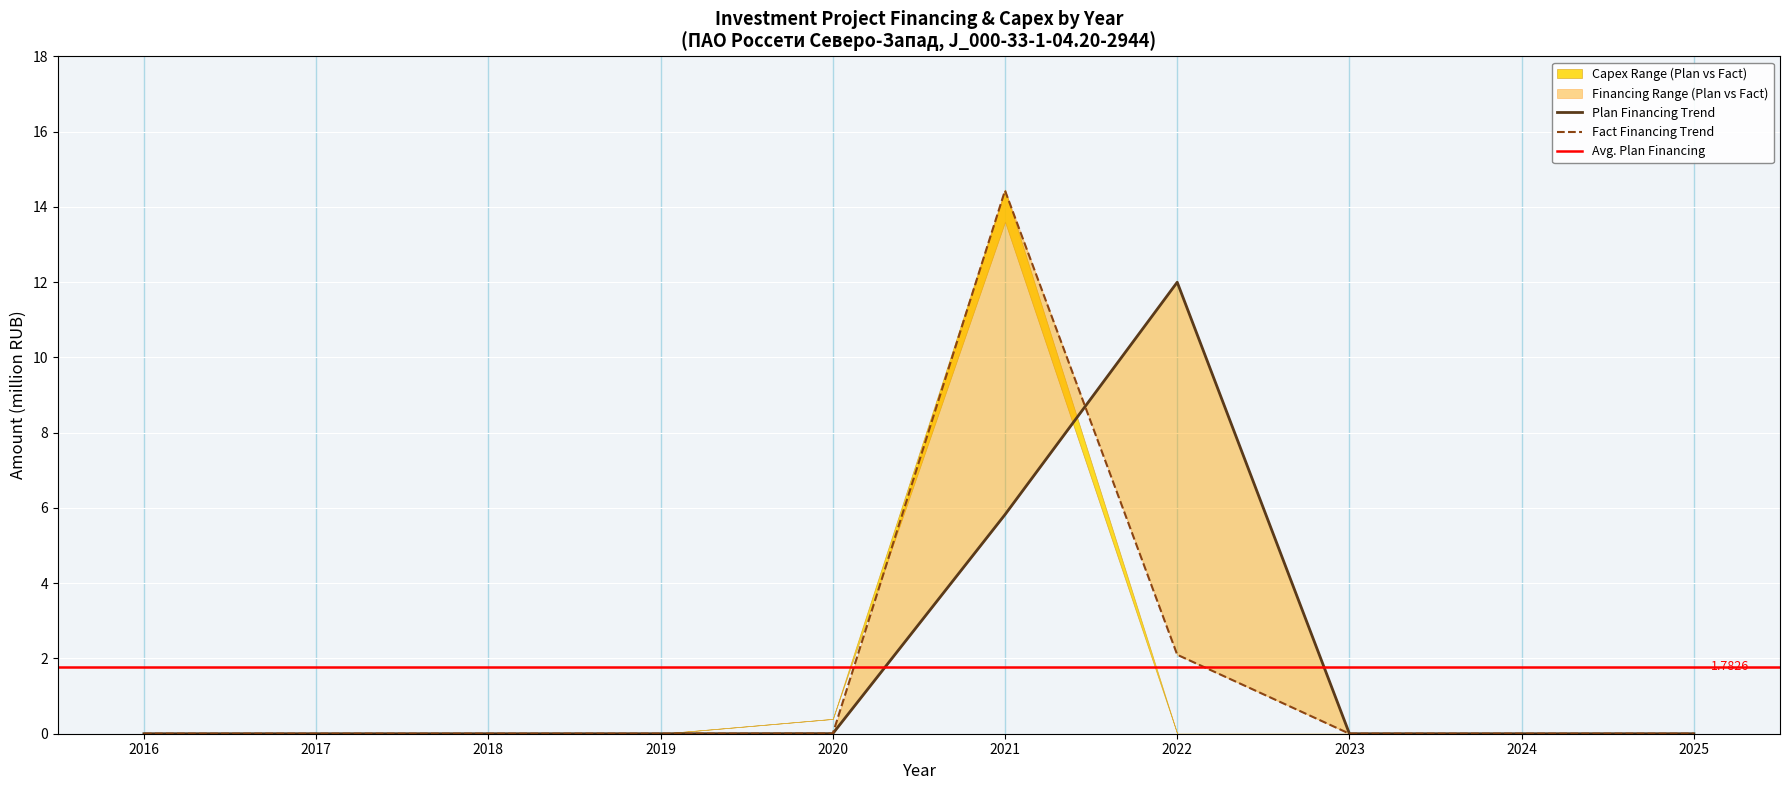

How many interior local peaks does the Plan_financing series have?

1